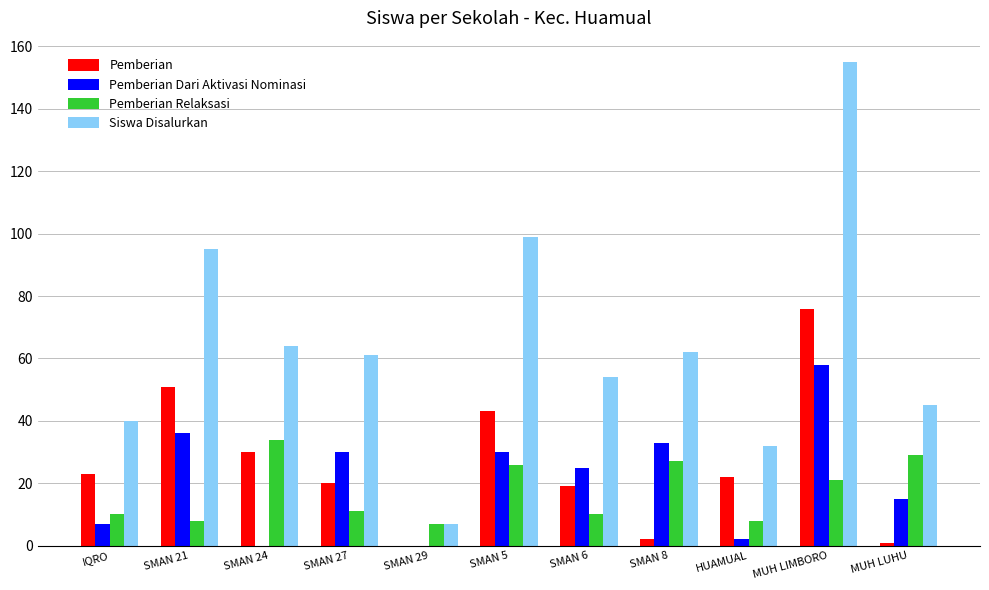

At which category is the sum across all series the highest?

MUH LIMBORO